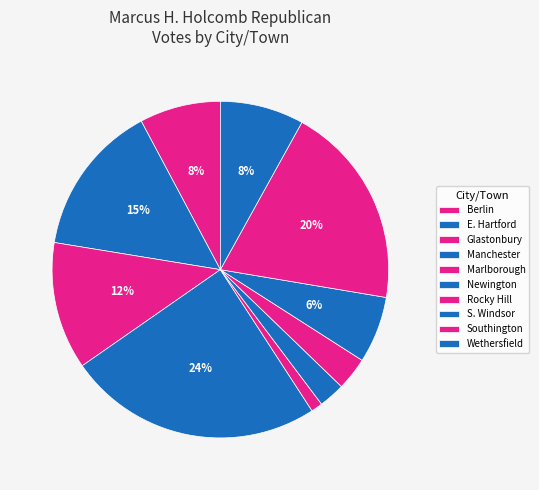

How many segments does this pie chart have?

10